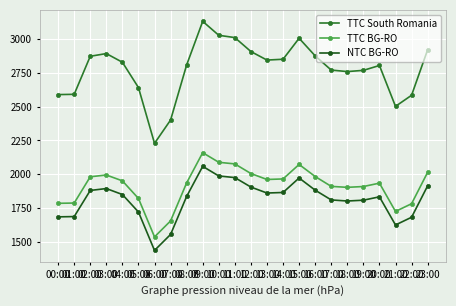

What is the difference between the highest and lowest values at 06:00?

791